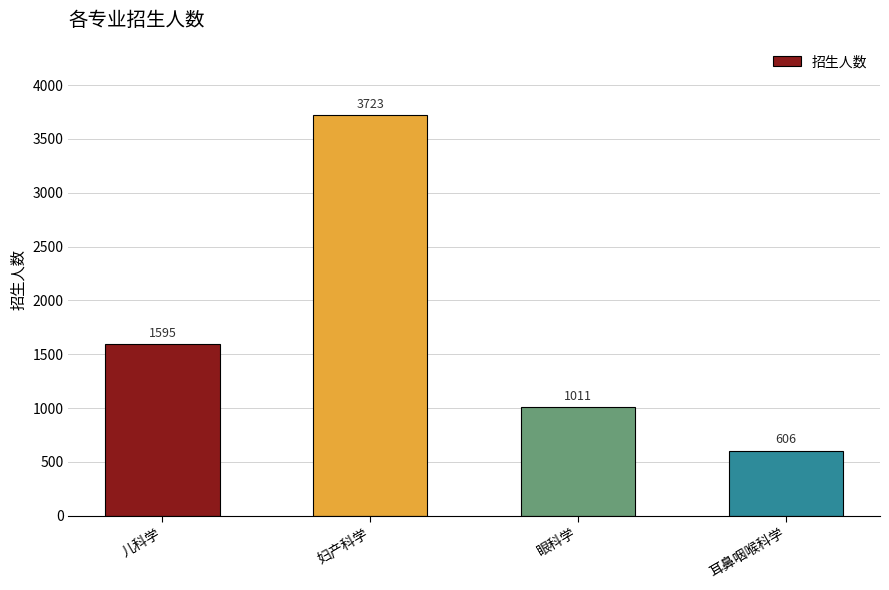

At which category does the chart reach its peak across all series?

妇产科学